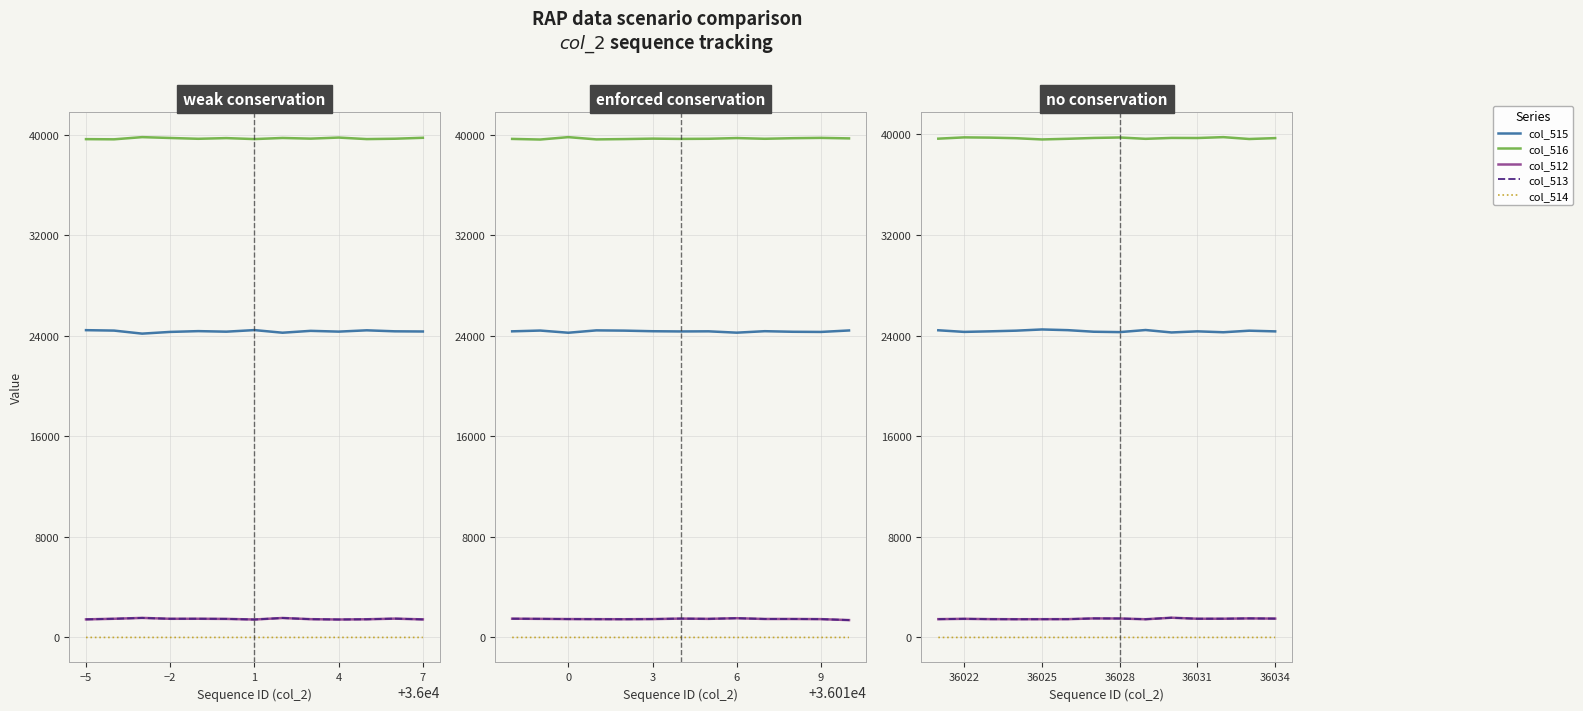

True or false: col_514 and col_515 cross at least once.

False